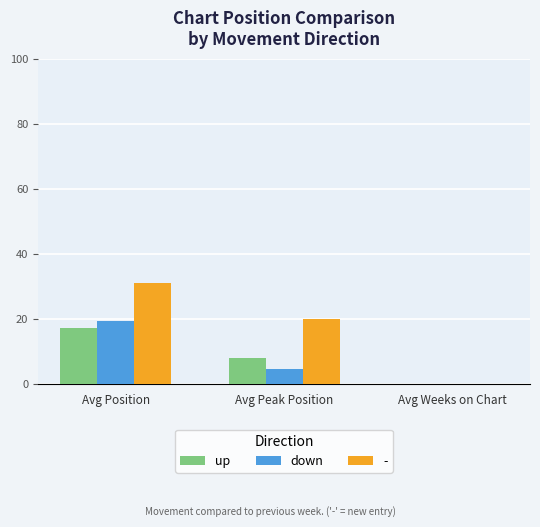

What is the sum of all - values?

51.1